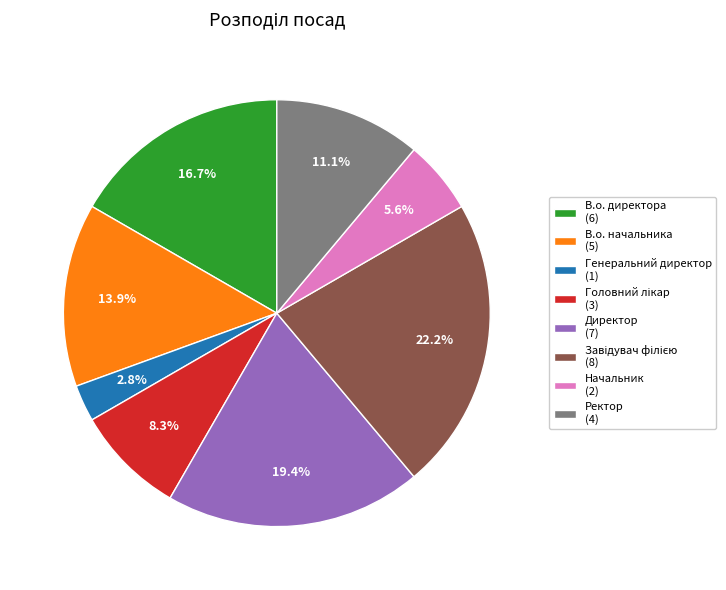

To the nearest percent, what is the average slice percentage?

12%